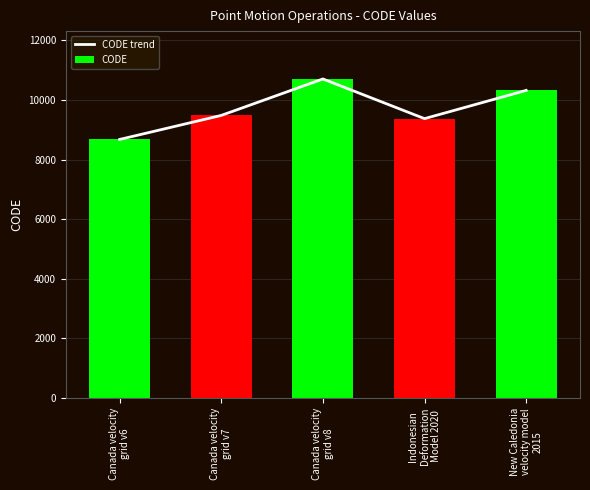

Is the value of CODE trend at Canada velocity
grid v7 greater than the value of CODE at New Caledonia
velocity model
2015?

No